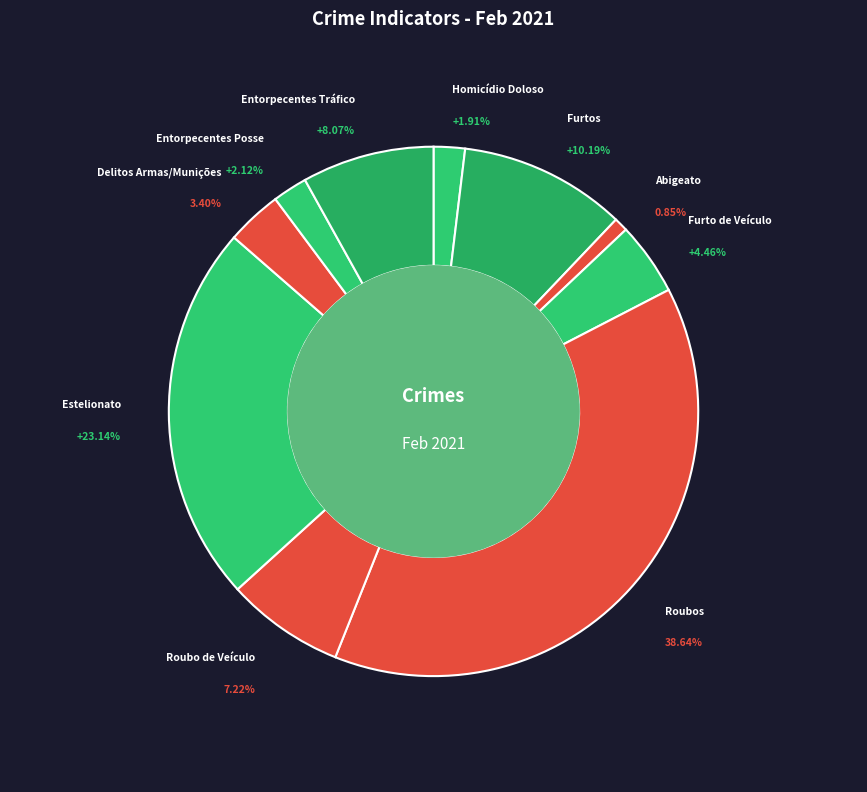

Which category has the biggest portion of the pie?

Roubos